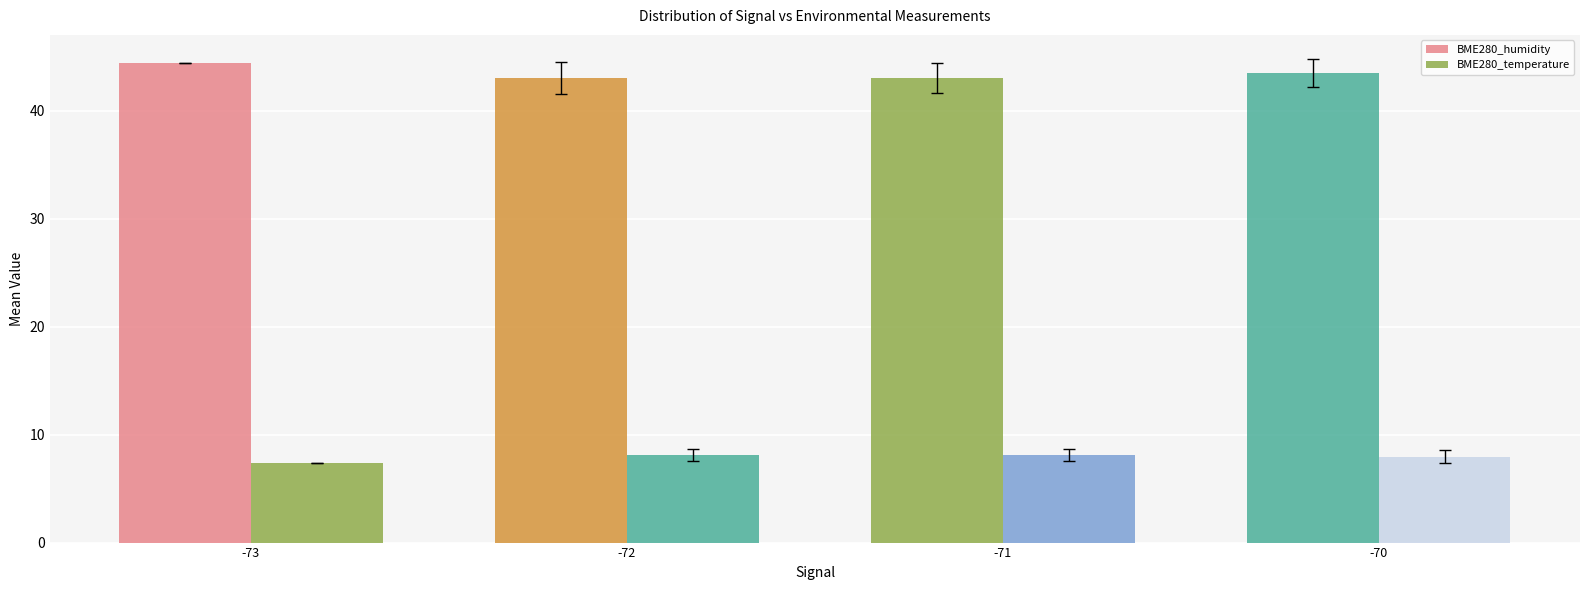

At which label does BME280_humidity reach its minimum?

-72